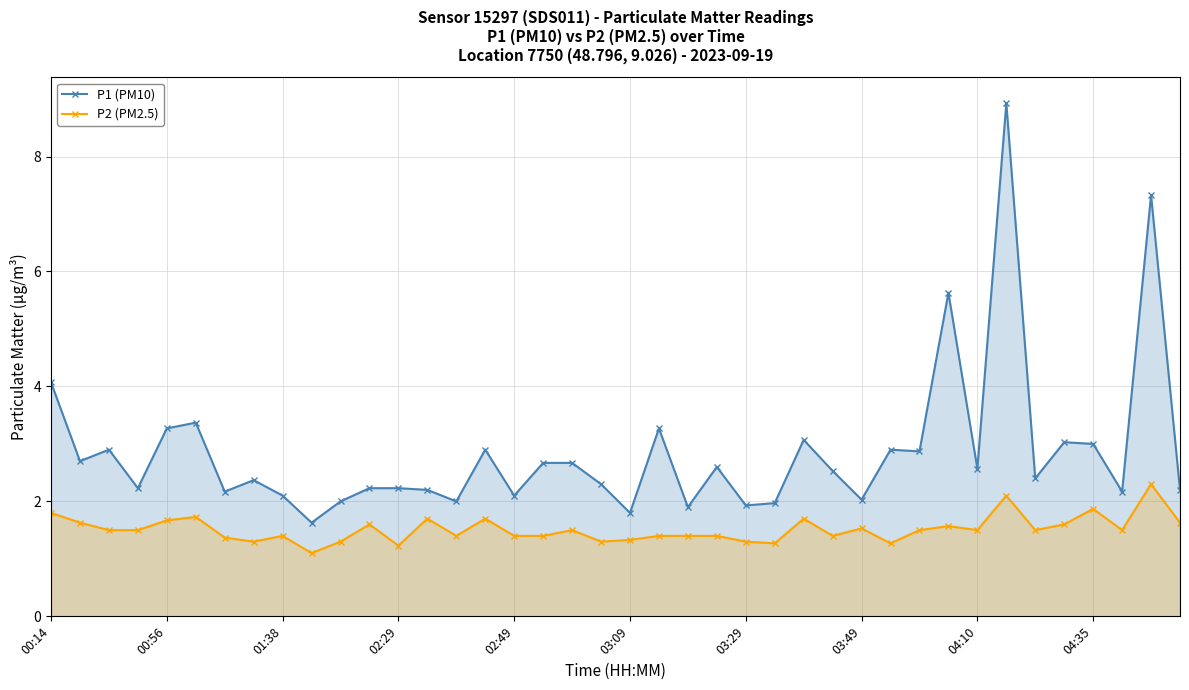

What are all the series names shown in the legend?

P1 (PM10), P2 (PM2.5)